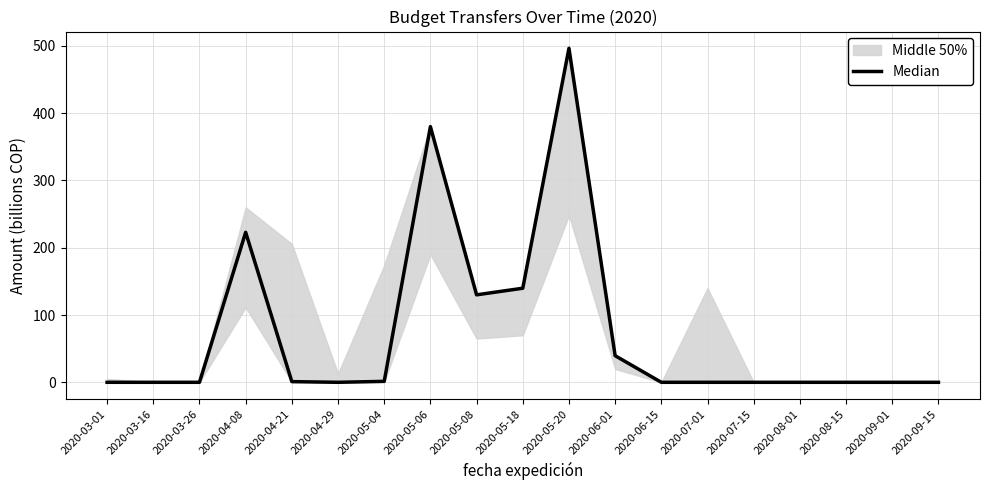

True or false: the data shows 1.4 at 2020-05-04.

True